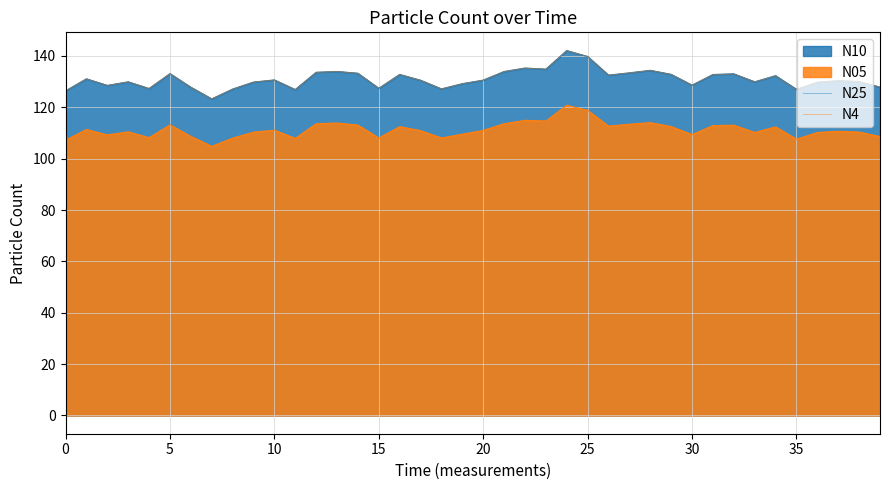

True or false: N4 has a value of 127.2 at 18.

True